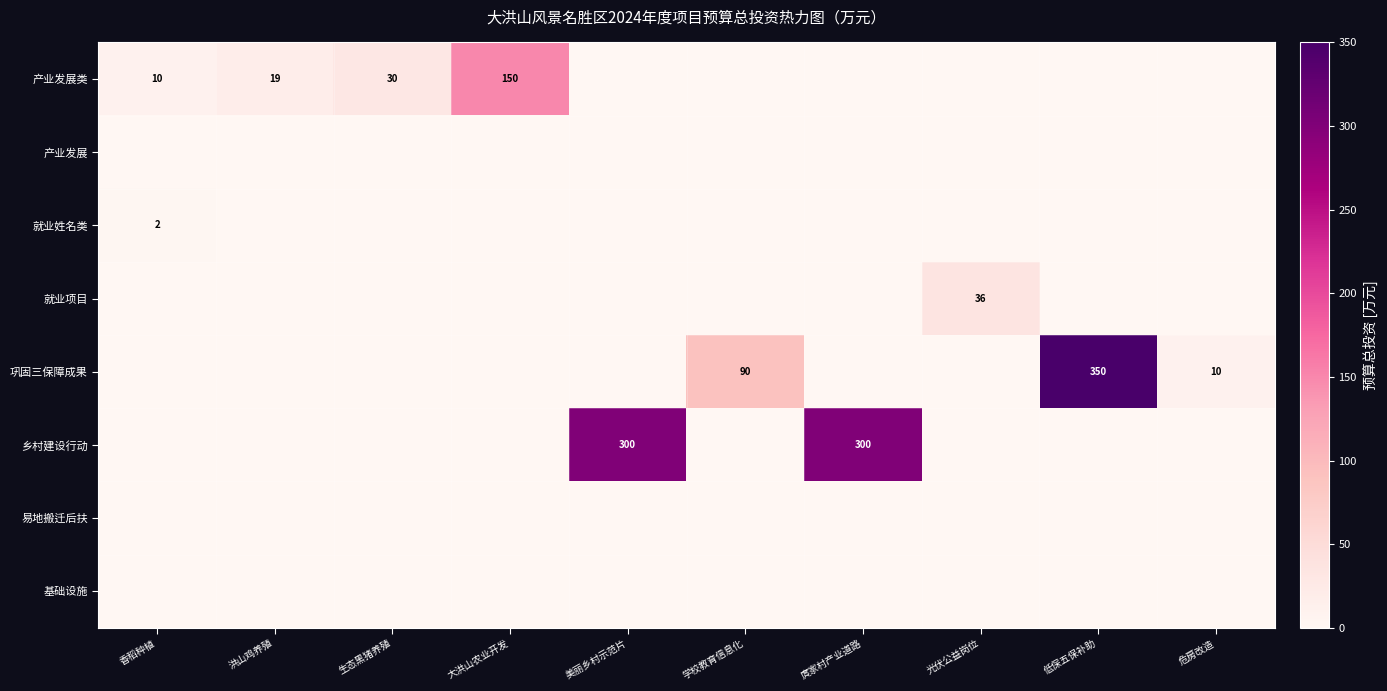

What is the total value across all series at 生态黑猪养殖?

30.0